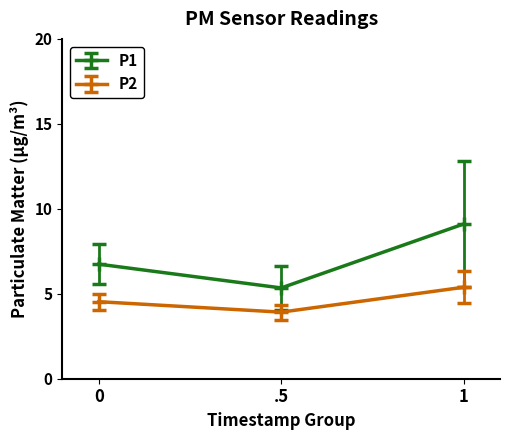

What is the total value across all series at .5?

9.3